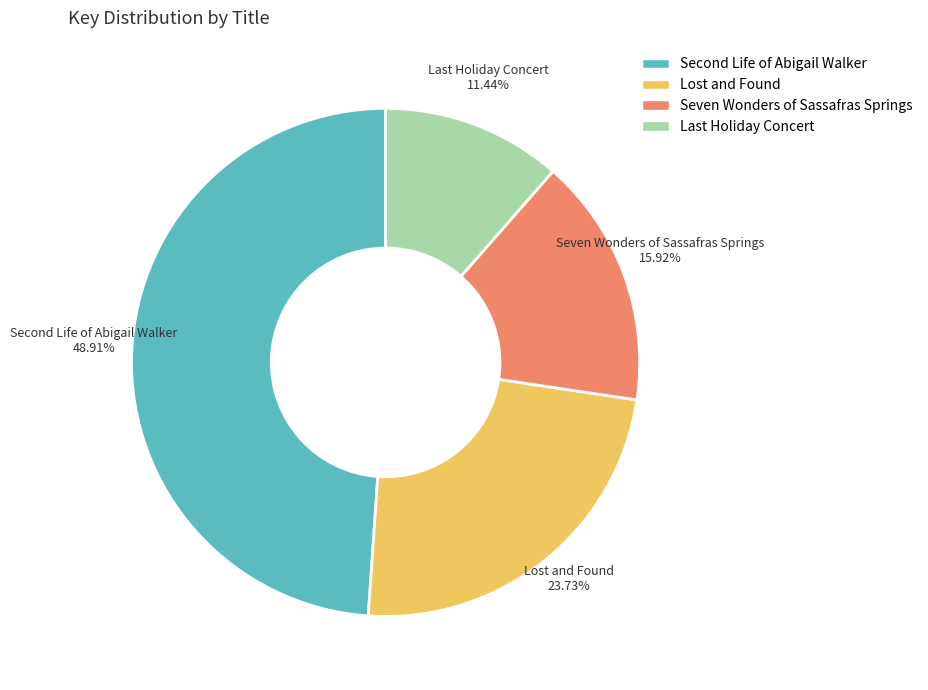

Is there a majority slice in this chart?

No